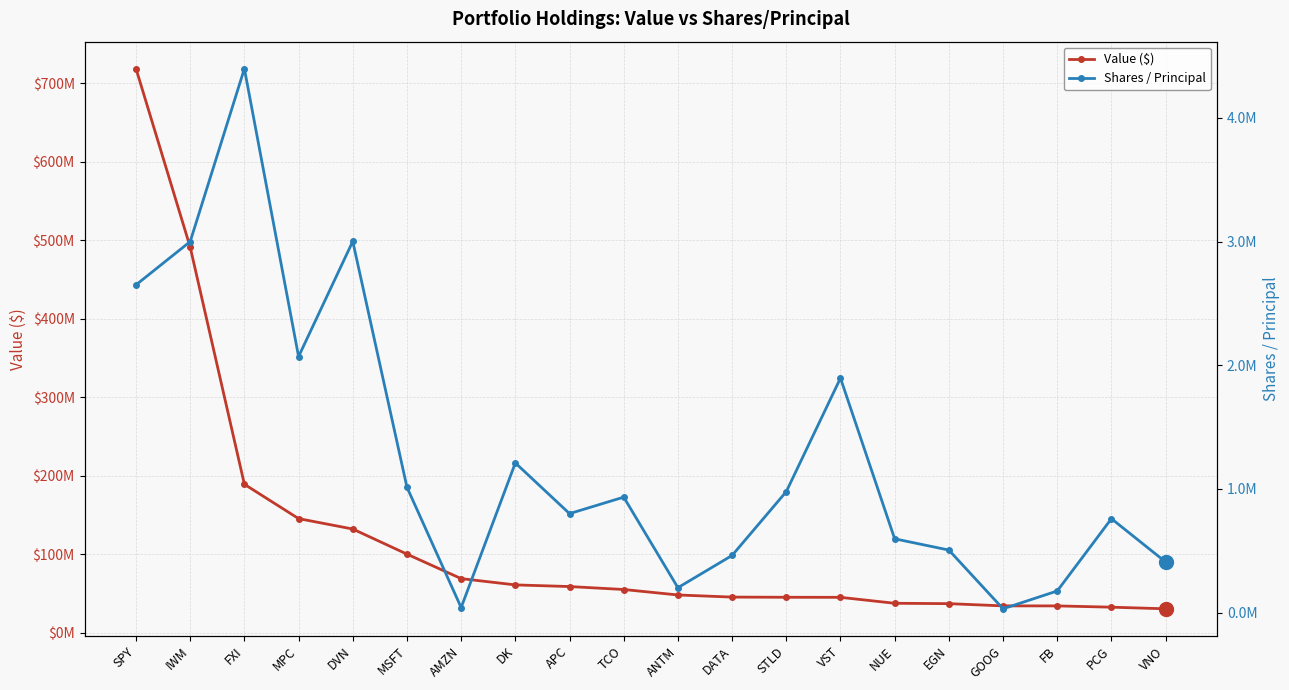

What is the average value of the Value ($) series?

120328800